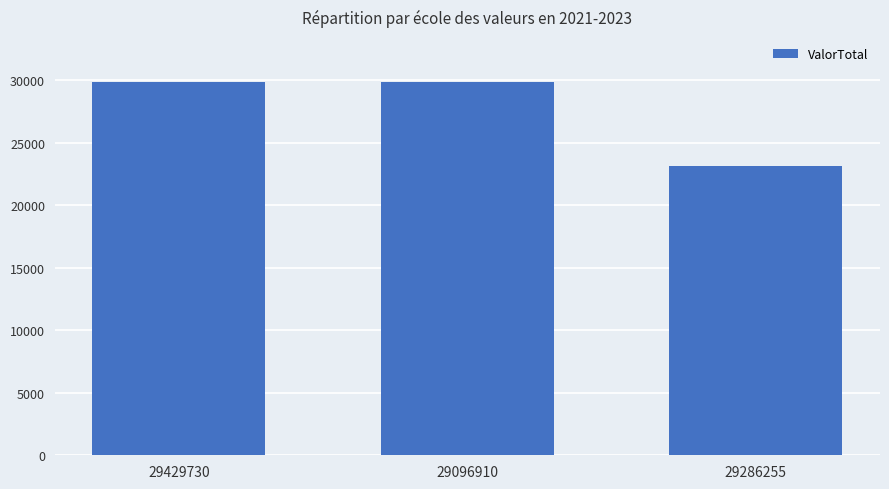

Is it true that the value at 29096910 is 16540?

False